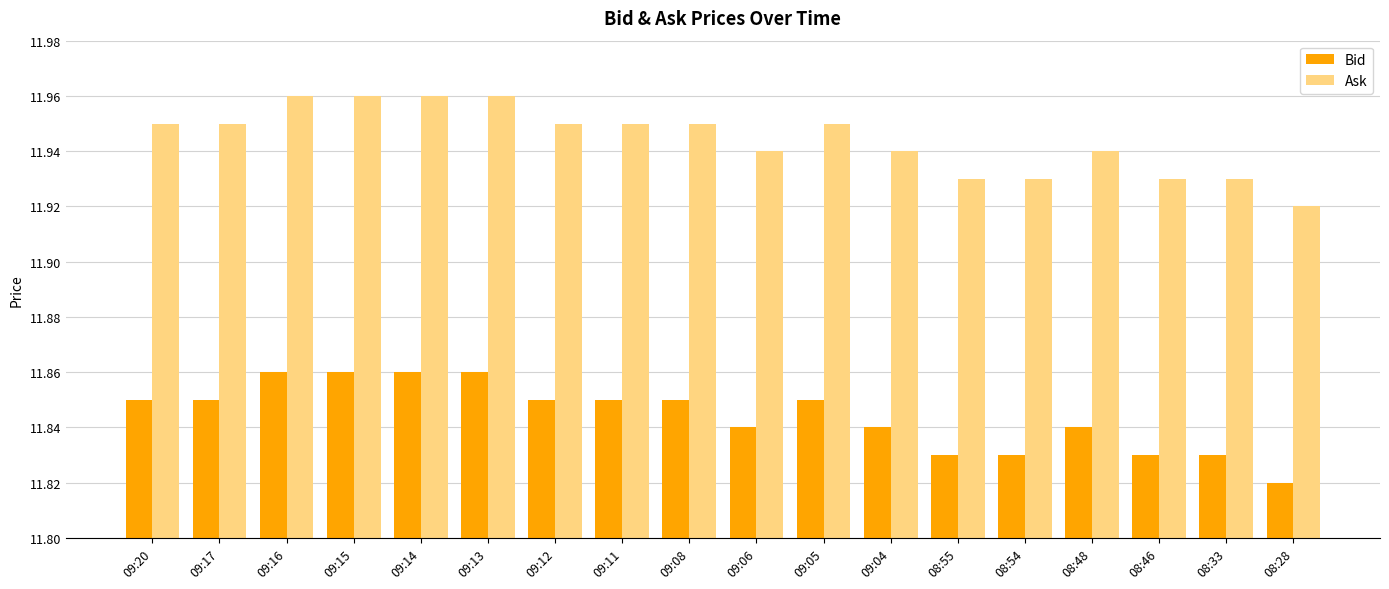

What is the sum of the Ask values at 09:04 and 08:48?

23.9